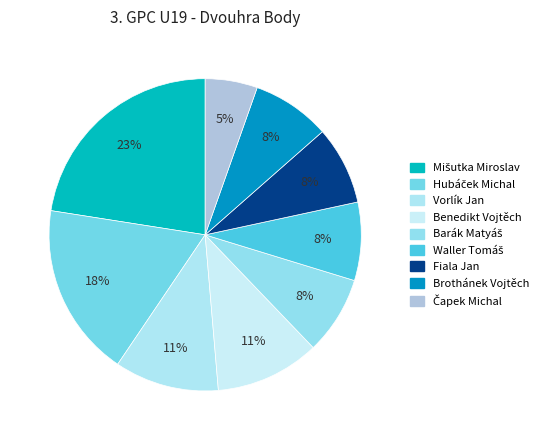

Which slice is the smallest?

Čapek Michal